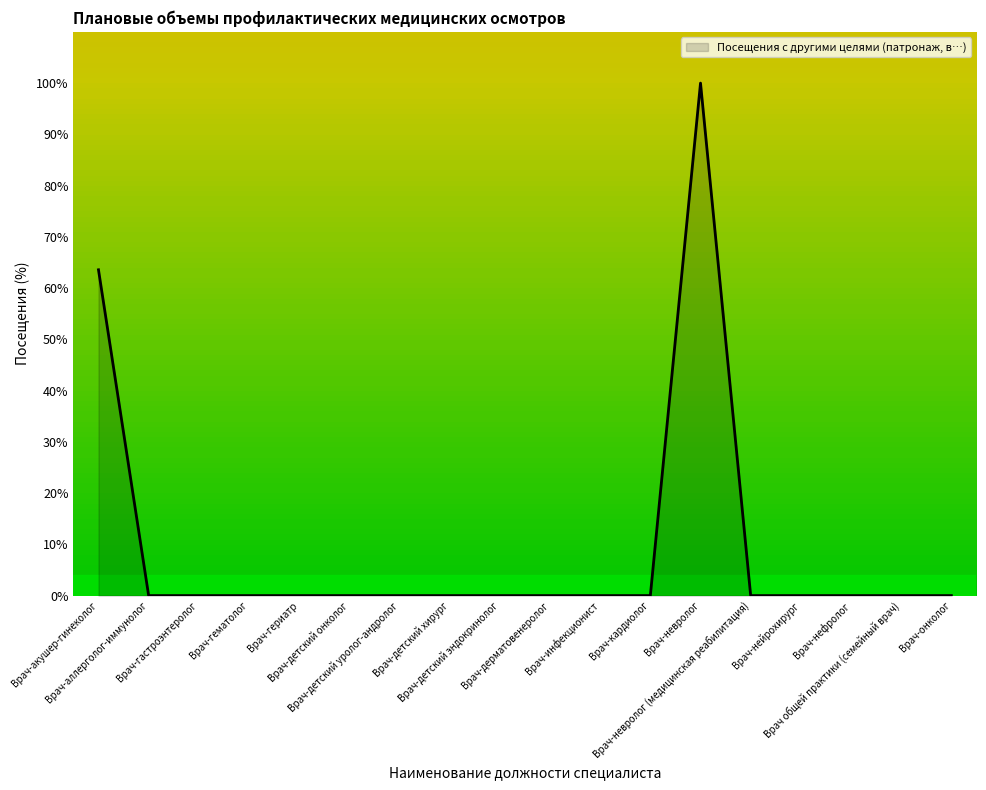

At which label is the value closest to 50?

Врач-акушер-гинеколог